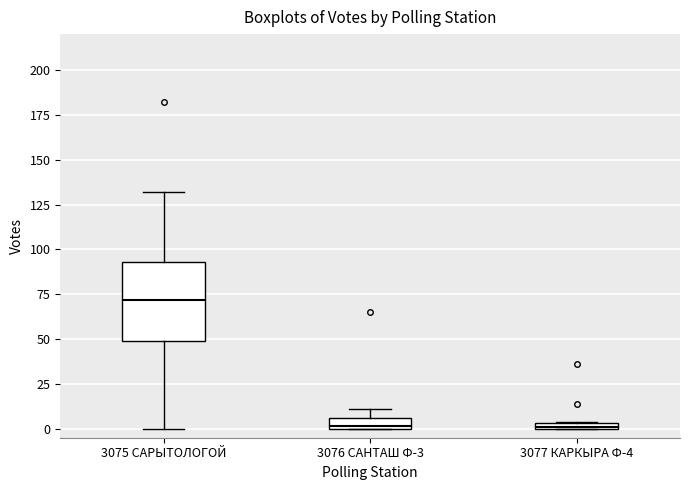

Where is the upper edge of the box for 3077 КАРКЫРА Ф-4 on the y-axis? The values are not printed on the chart, so give them approximately, as read against the axis.

5